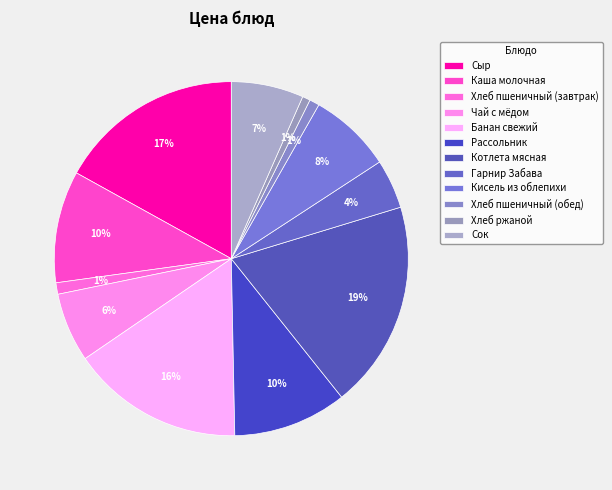

What percentage is the Котлета мясная slice, to the nearest percent?

19%